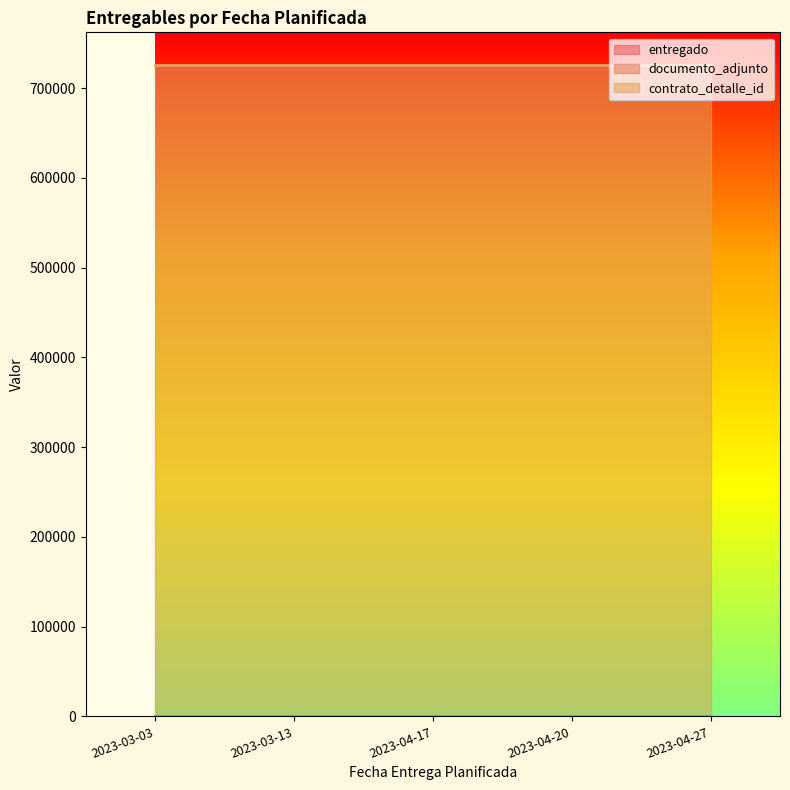

True or false: contrato_detalle_id and entregado intersect in this chart.

False